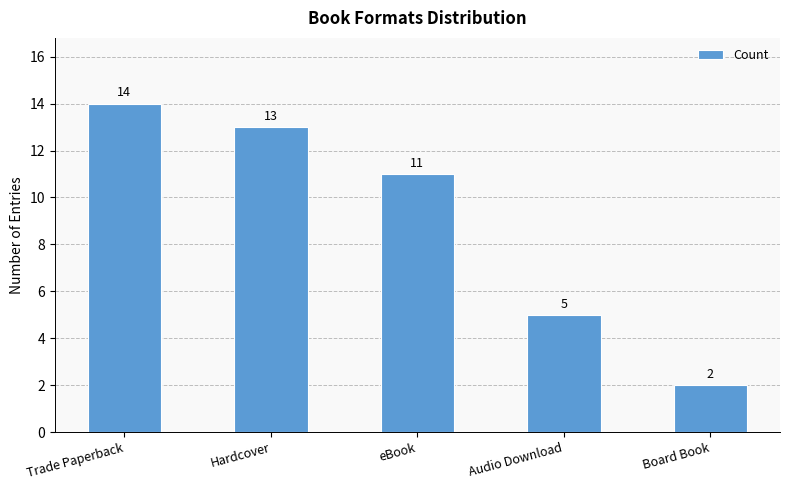

The chart shows a value of 4 at Hardcover. True or false?

False